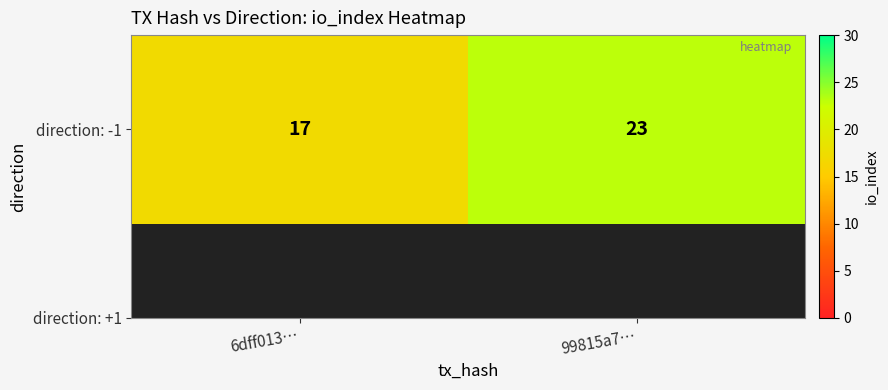

Which label corresponds to the smallest value in the chart?

6dff013…